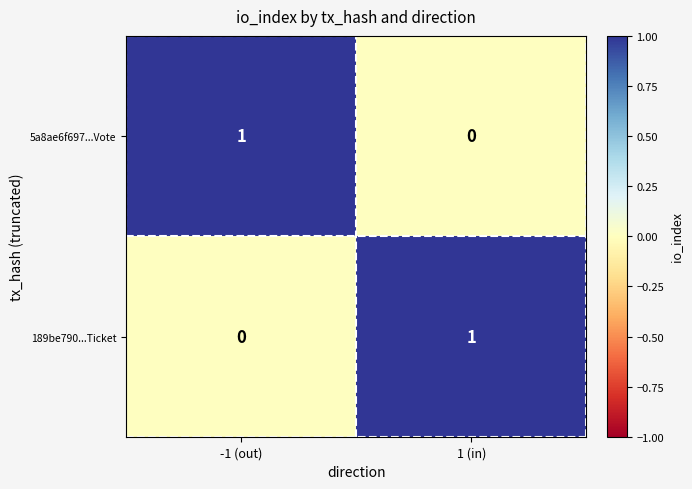

List the labels in order of 5a8ae6f697...Vote value, smallest first.

1 (in), -1 (out)